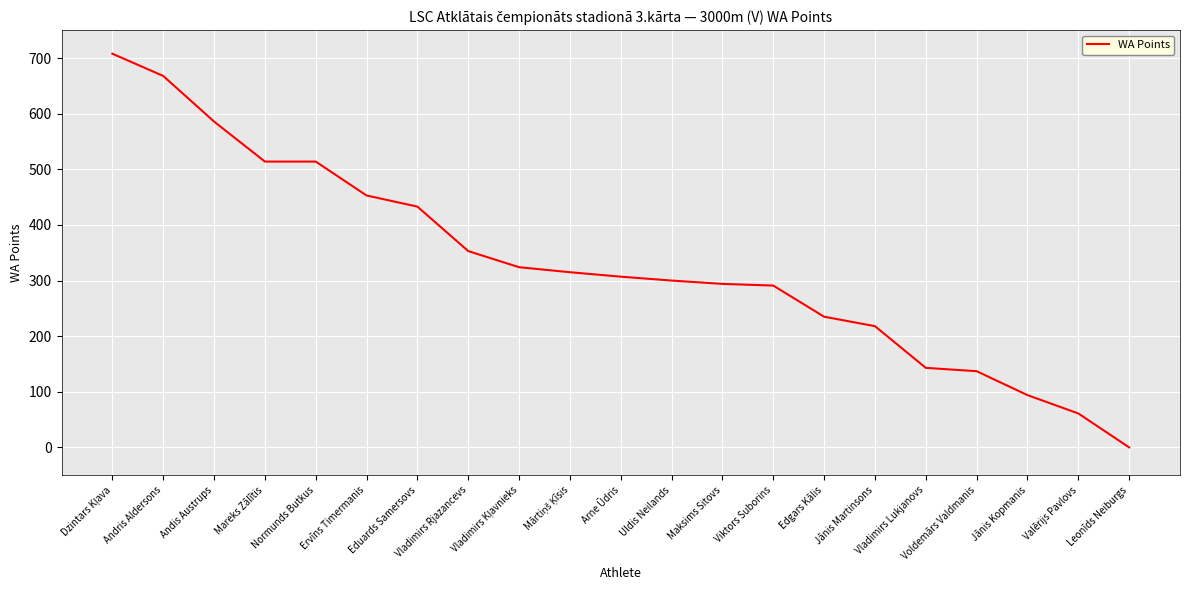

How many values are above zero?

20